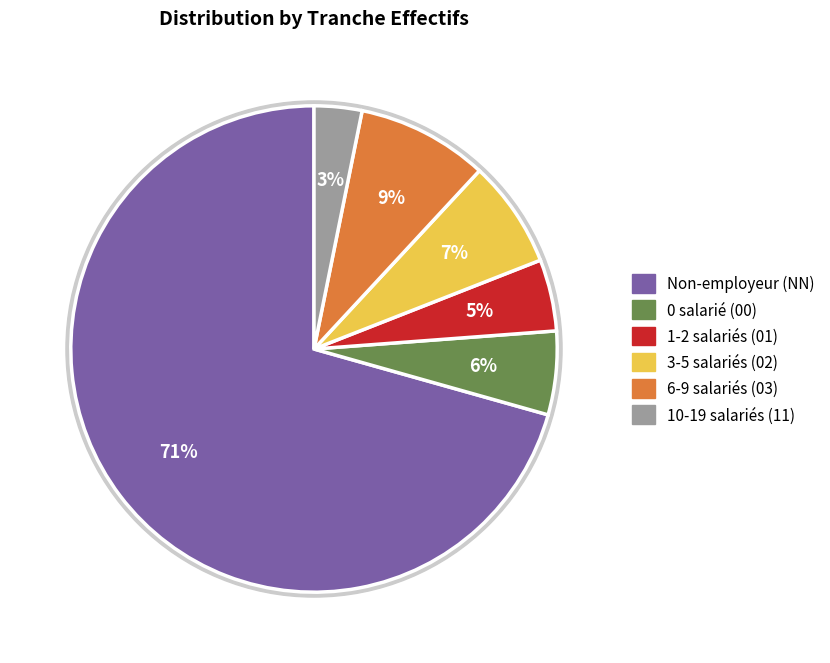

How many segments does this pie chart have?

6